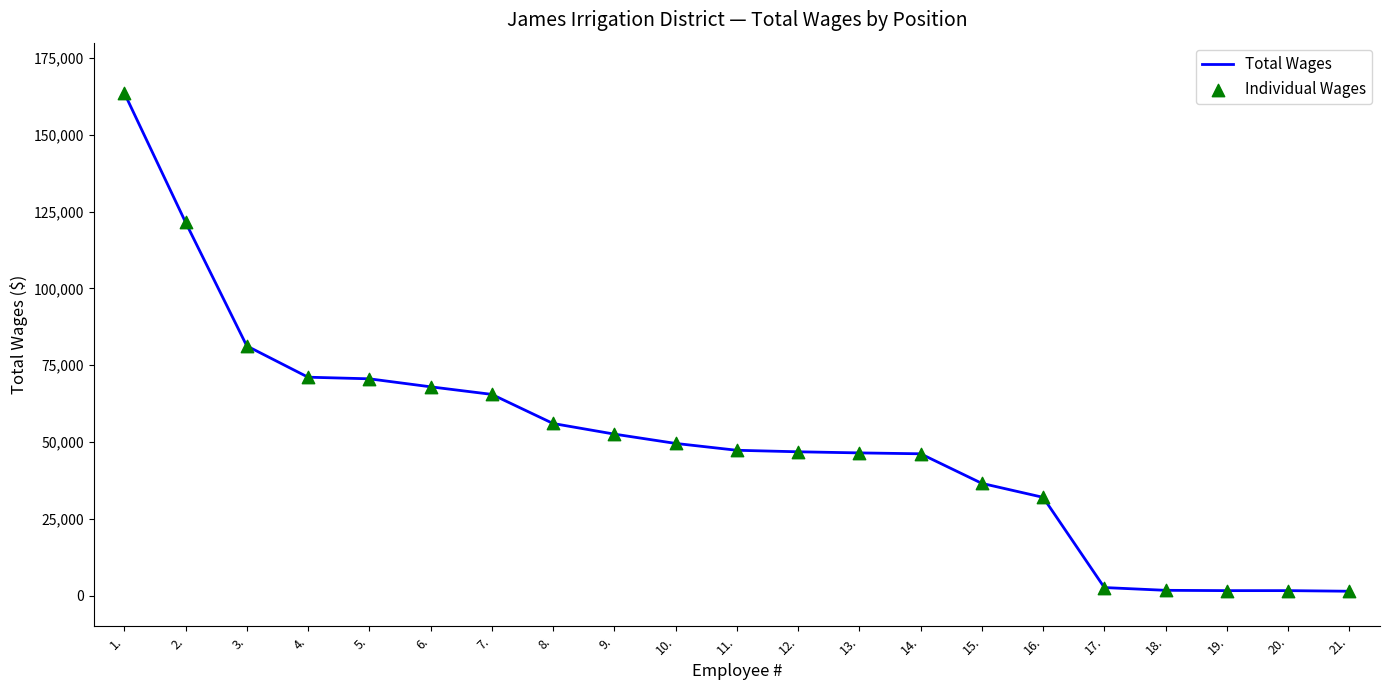

What is the difference between the maximum and minimum values?

162290